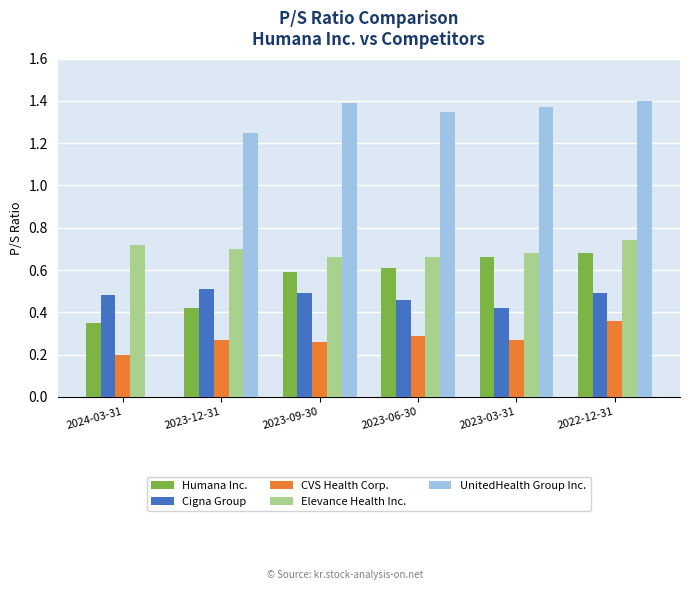

Is it true that Elevance Health Inc. equals 0.7 at 2023-09-30?

True